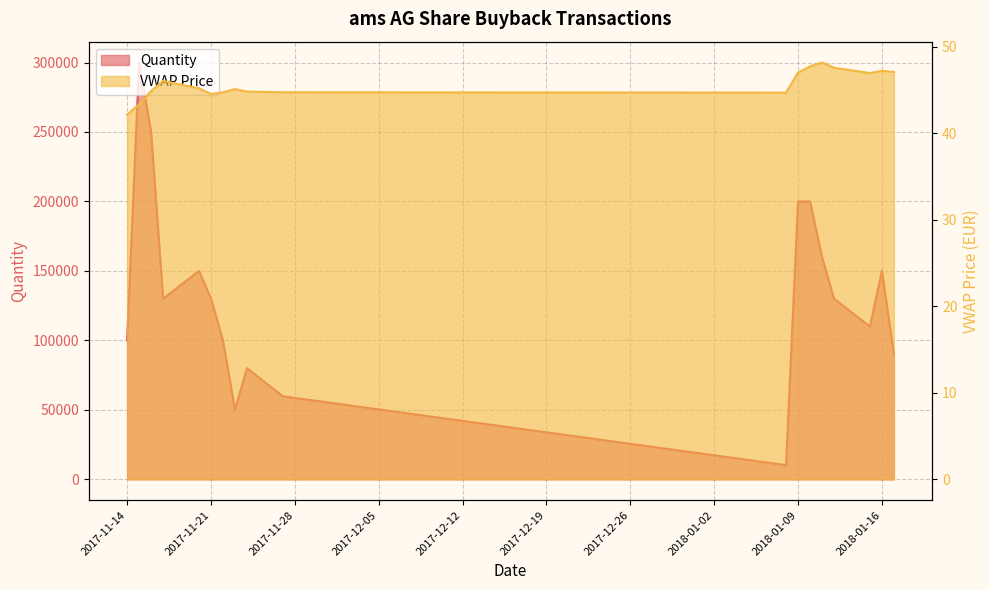

True or false: Quantity and VWAP Price intersect in this chart.

False